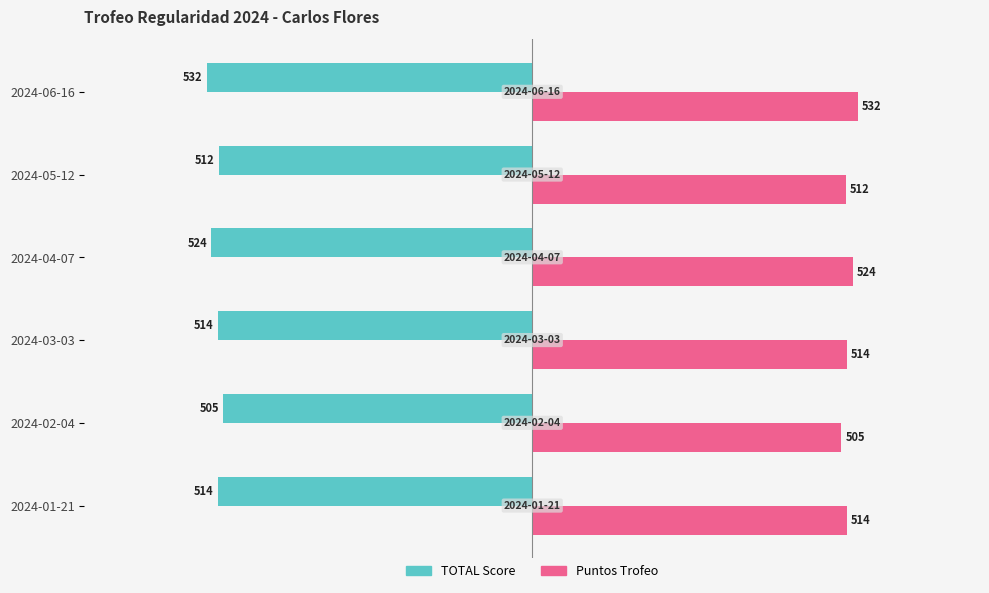

Which series has the widest spread of values?

TOTAL Score